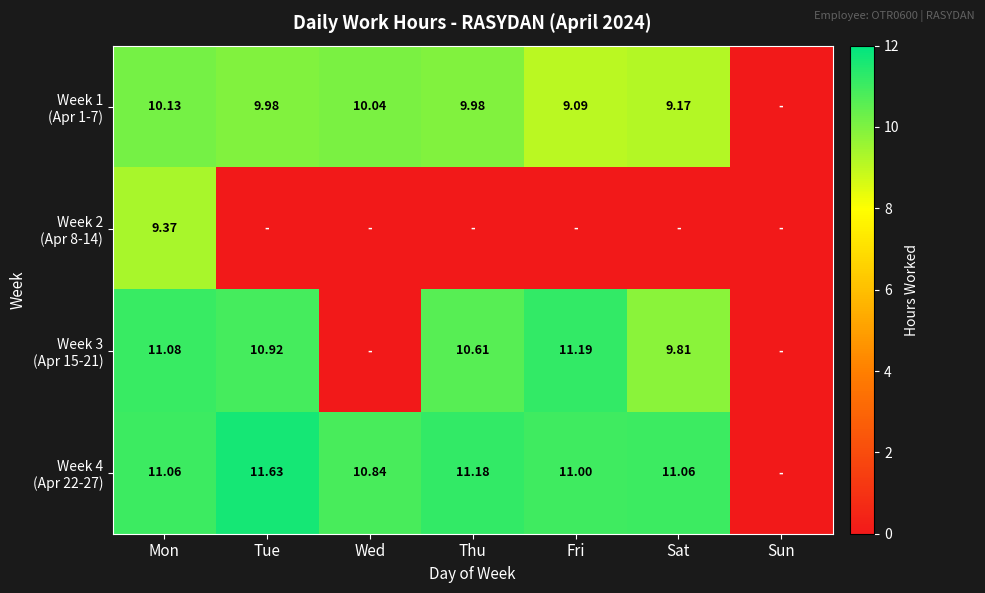

Which has a higher value, Thu or Wed?

Wed